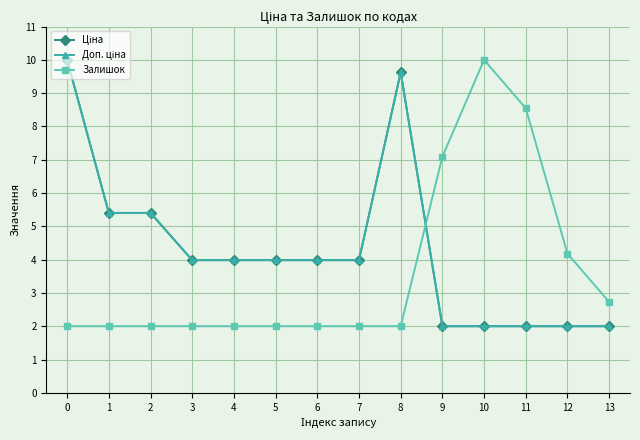

Rank the categories by Ціна value from highest to lowest.

0, 8, 1, 2, 3, 4, 5, 6, 7, 9, 10, 11, 12, 13